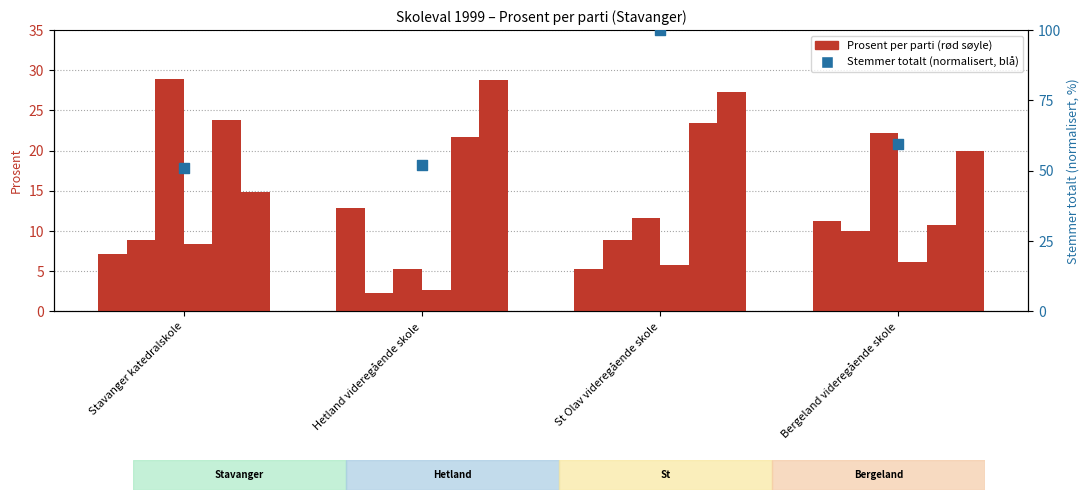

What is the total value across all series at Stavanger katedralskole?

92.0